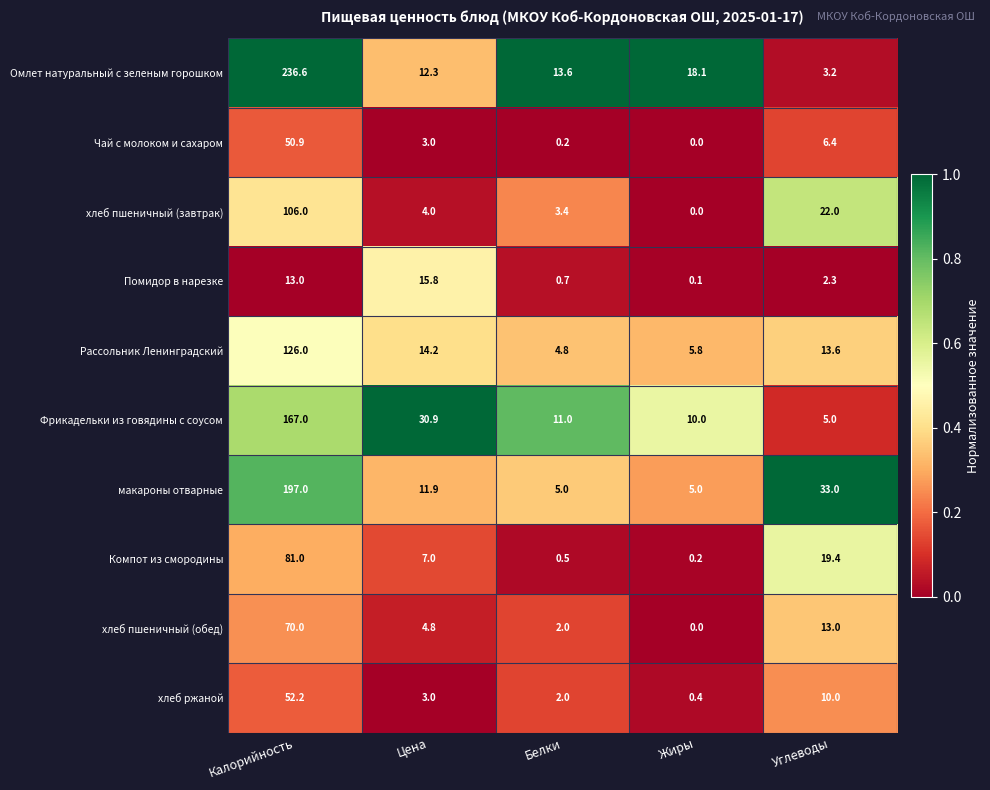

What value does the Помидор в нарезке series have at Белки?

0.7